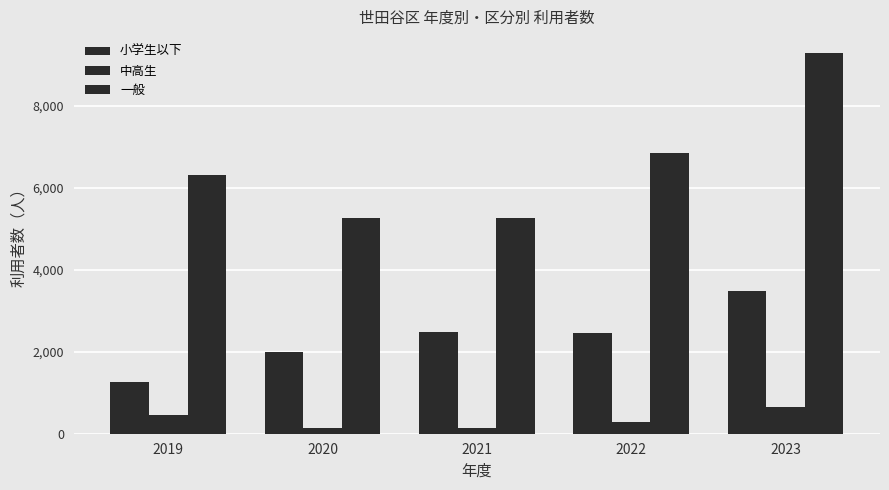

The value of 小学生以下 at 2019 is 1253. True or false?

True